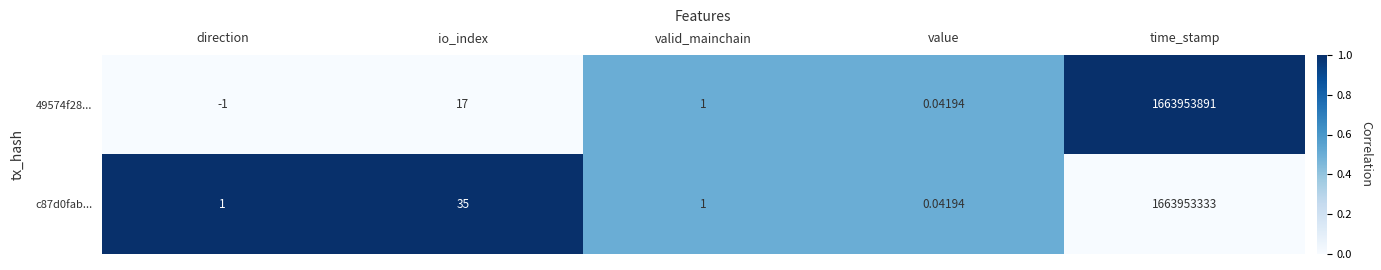

Is the value of 49574f28... at valid_mainchain greater than the value of c87d0fab... at io_index?

No